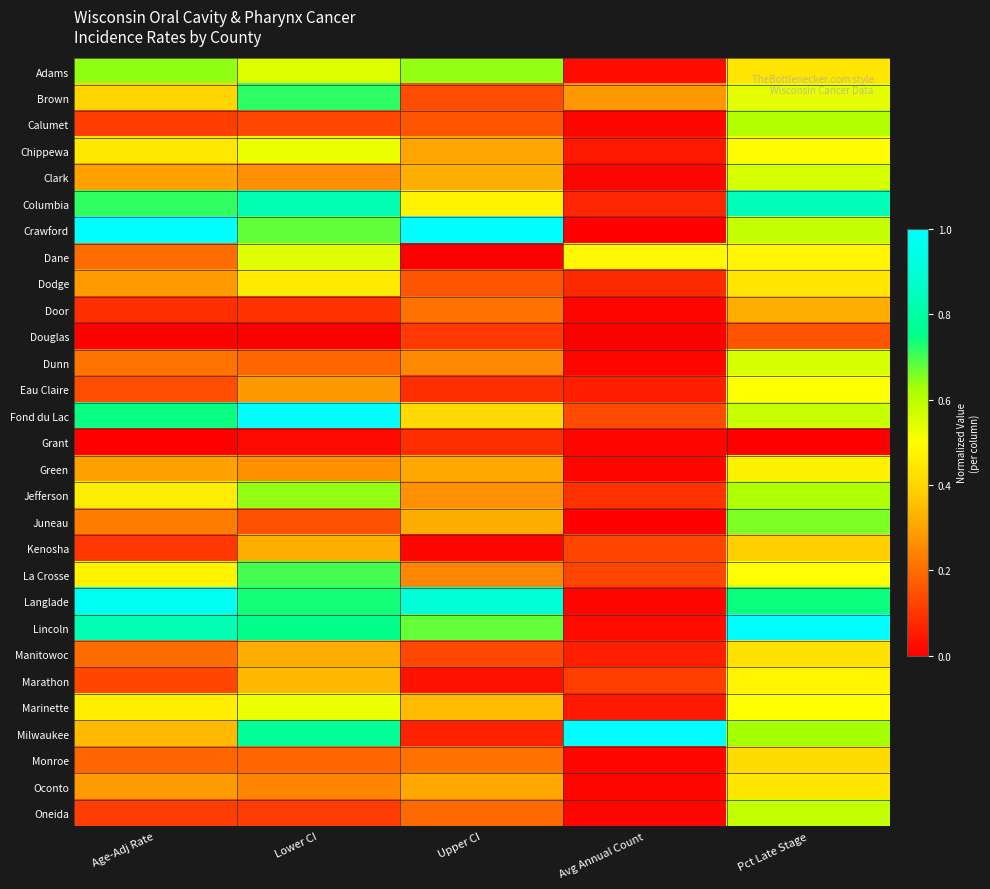

At Upper CI, list the series in order from smallest to largest.

Dane, Kenosha, Marathon, Milwaukee, Eau Claire, Grant, Douglas, Manitowoc, Brown, Calumet, Dodge, Oneida, Door, Monroe, La Crosse, Dunn, Jefferson, Chippewa, Green, Oconto, Juneau, Clark, Marinette, Fond du Lac, Columbia, Adams, Lincoln, Langlade, Crawford